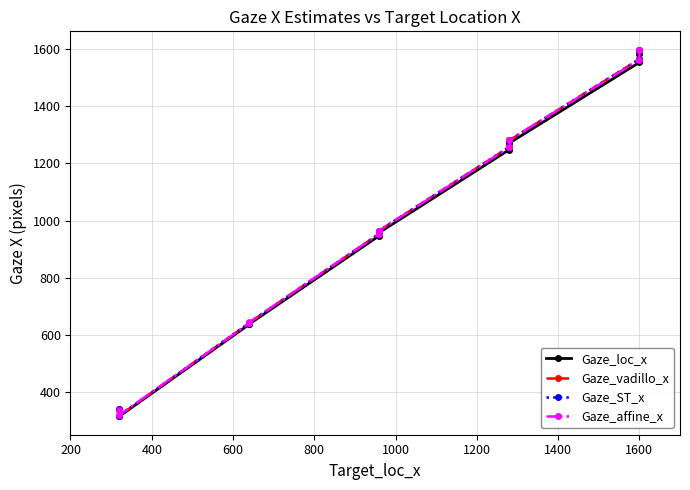

List the series in order of their peak value, highest first.

Gaze_affine_x, Gaze_vadillo_x, Gaze_ST_x, Gaze_loc_x